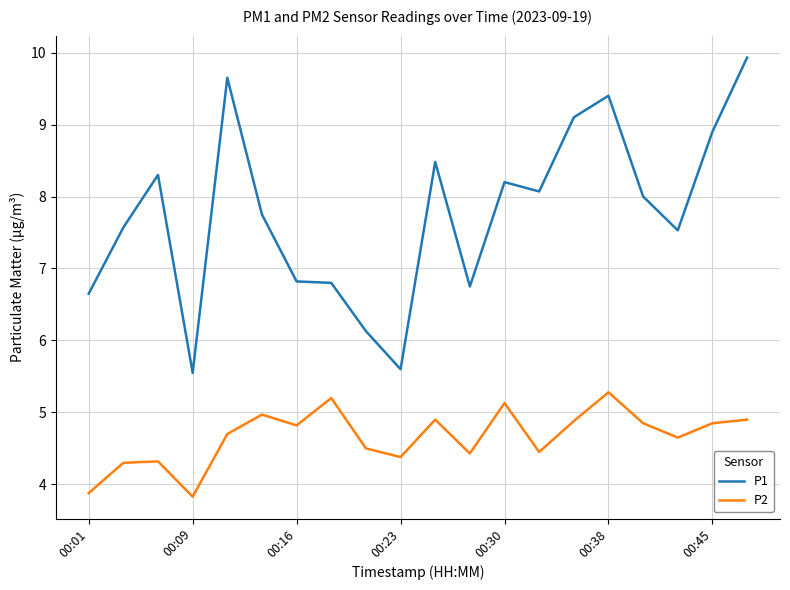

At how many categories does at least one series exceed 7?

13